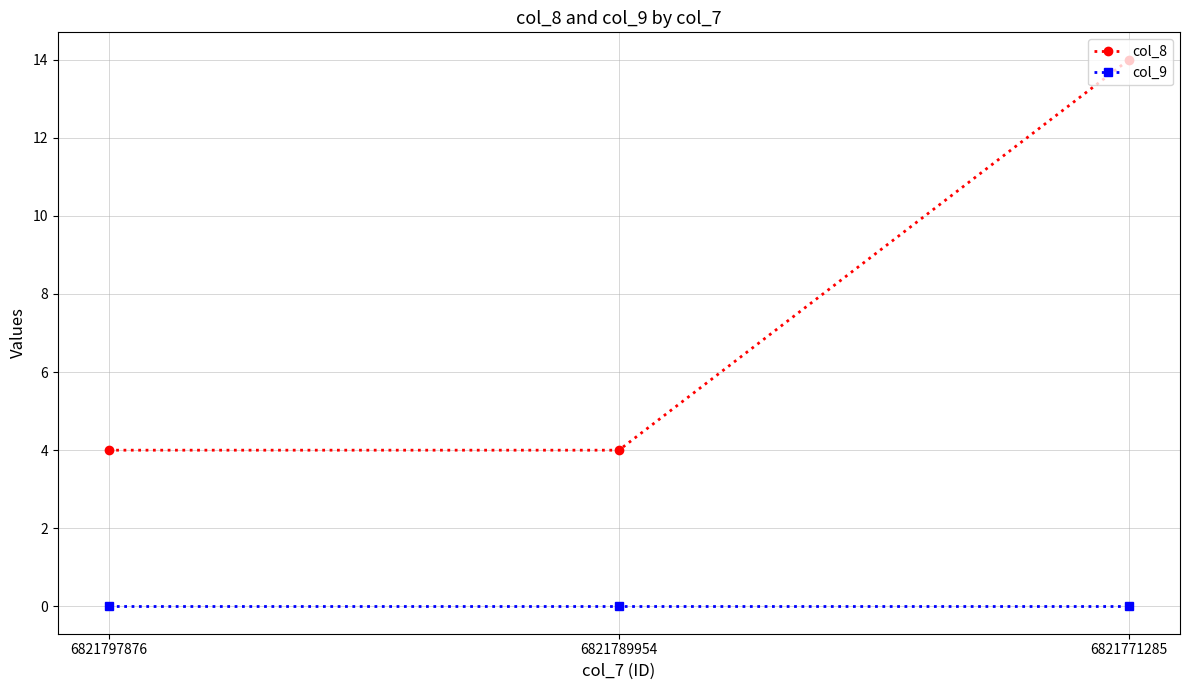

Reading left to right, transcribe all the data shown in this chart.

col_8: 4	4	14
col_9: 0	0	0